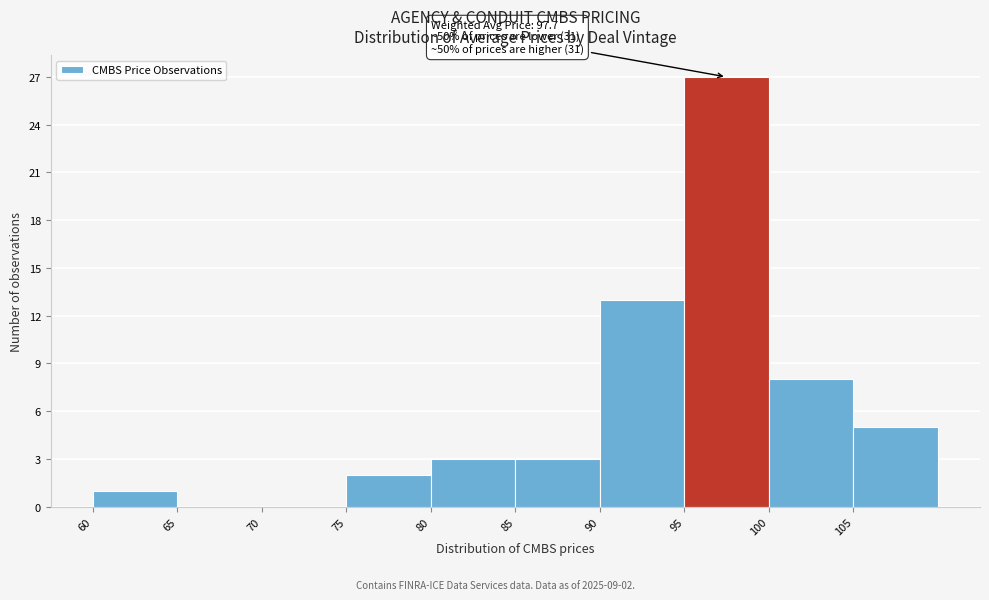

Which range on the x-axis has the tallest bar?

95 to 100